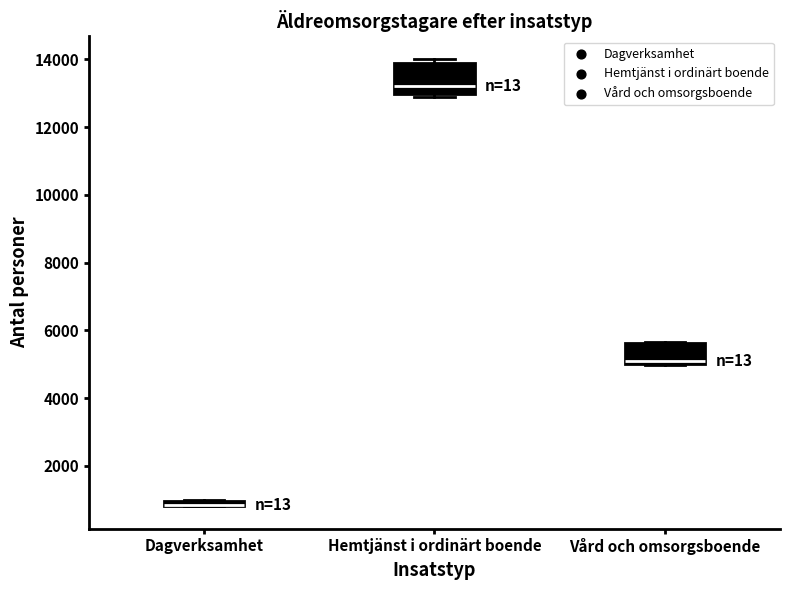

Which box is the tallest, from its lower edge to its upper edge?

Hemtjänst i ordinärt boende